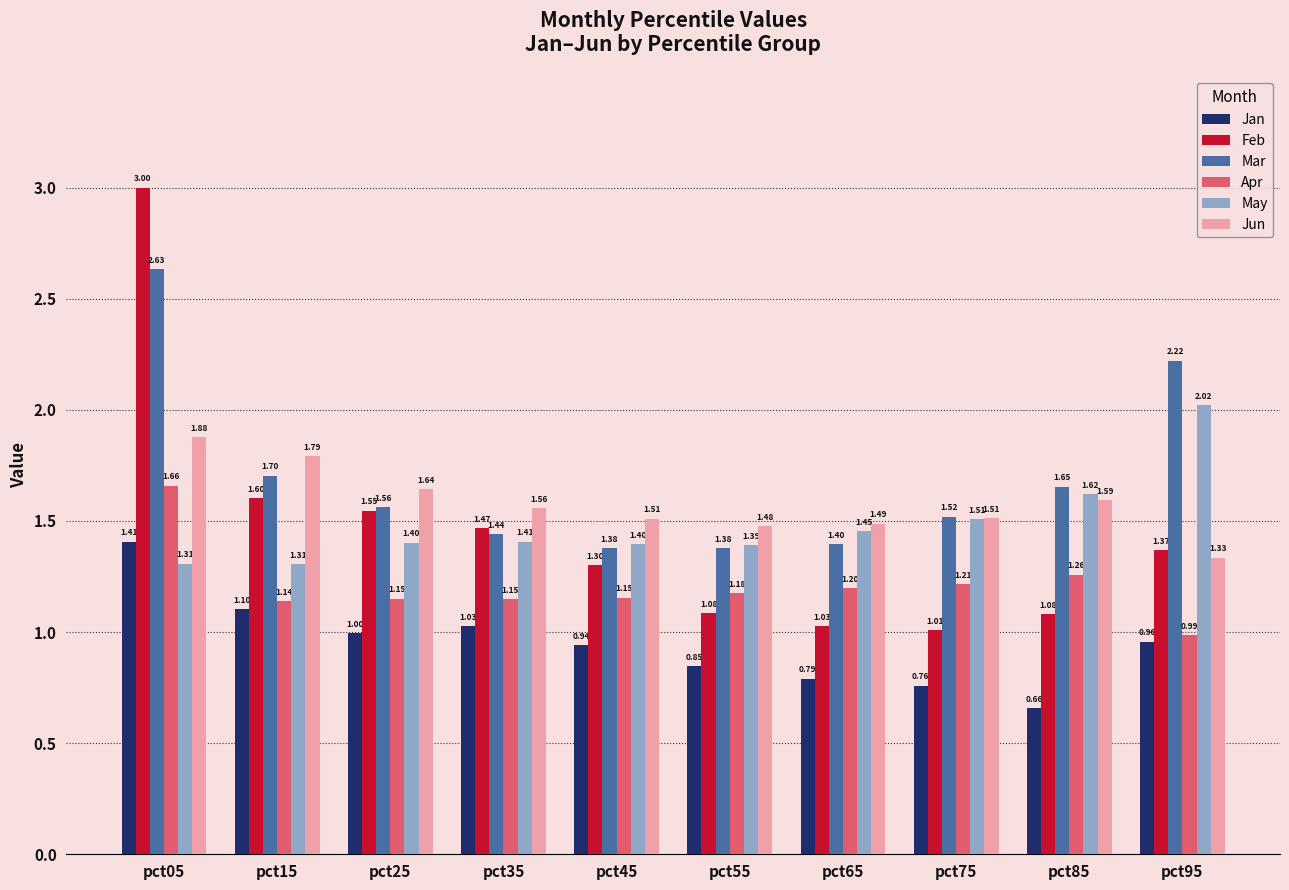

Rank the series by their maximum value, from highest to lowest.

Feb, Mar, May, Jun, Apr, Jan